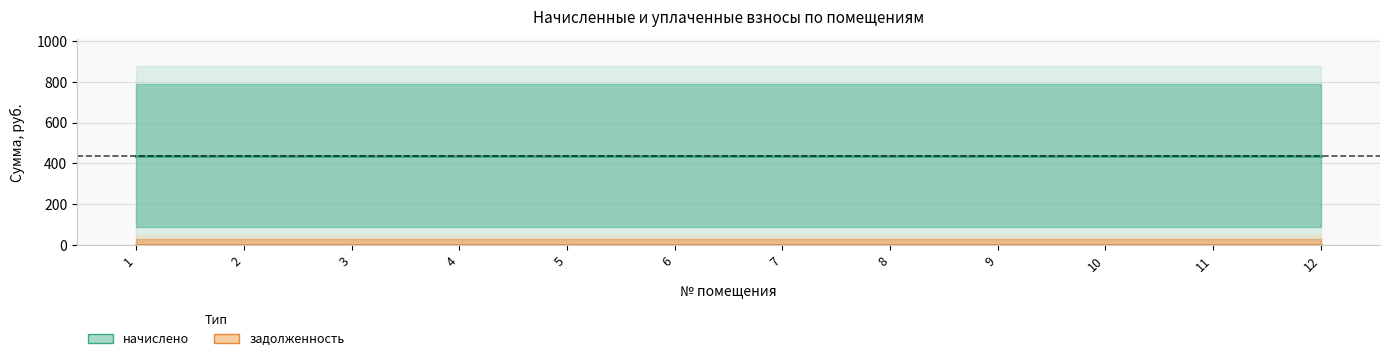

How many categories are shown in the chart?

12